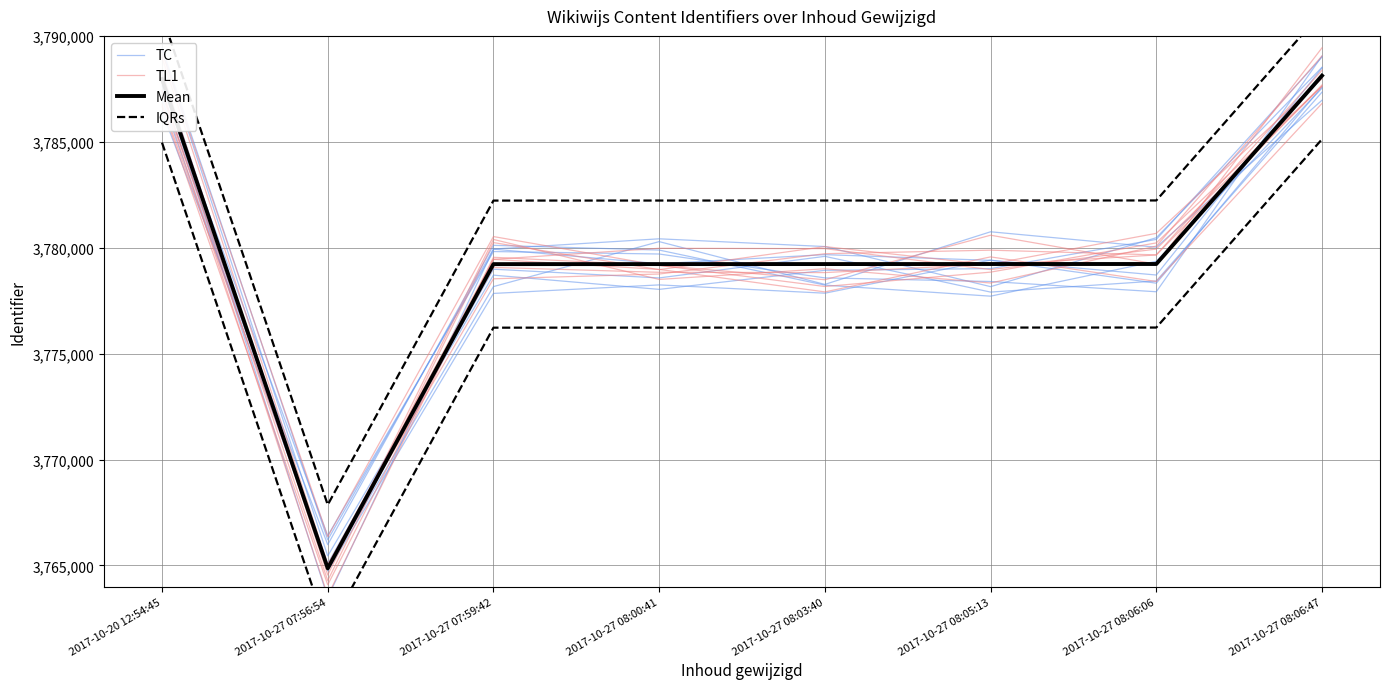

What is the minimum value shown in the chart?

3764863.0